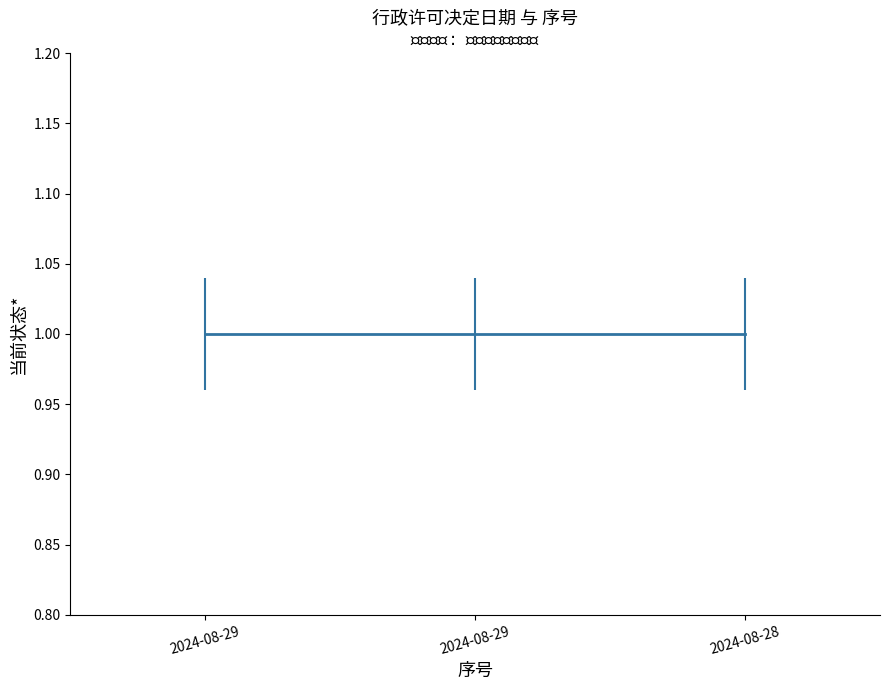

Read the 当前状态* value at 2024-08-29.

1